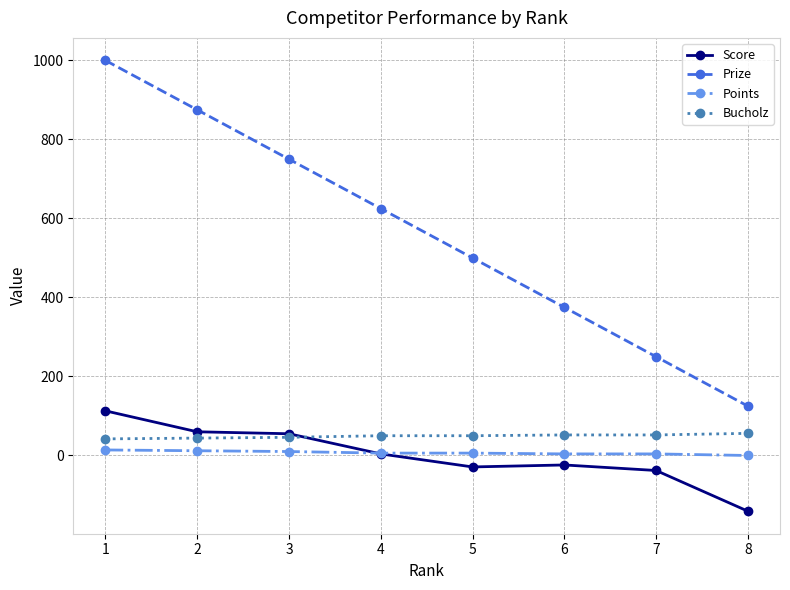

The Prize series shows 625 at 4. True or false?

True